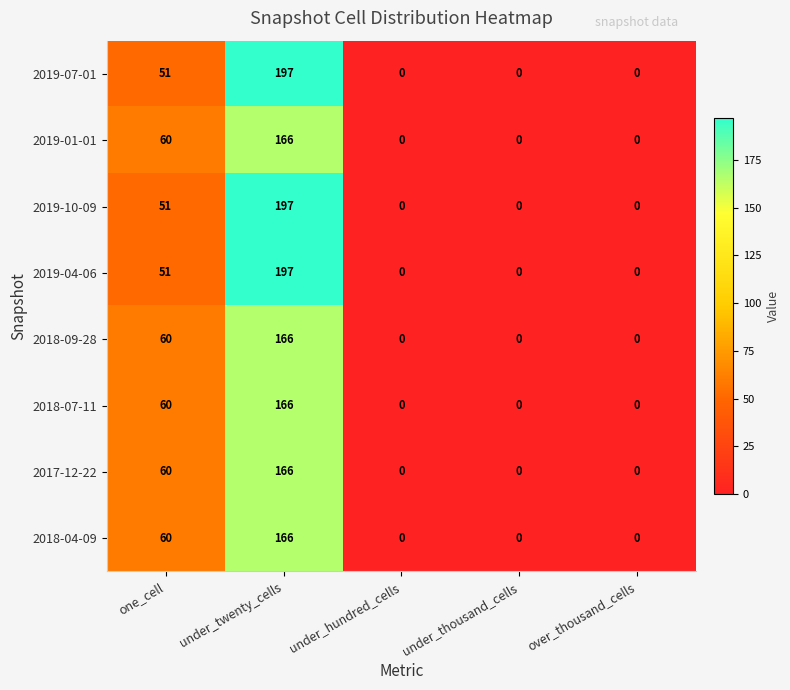

Is it true that 2019-01-01 equals 0 at over_thousand_cells?

True